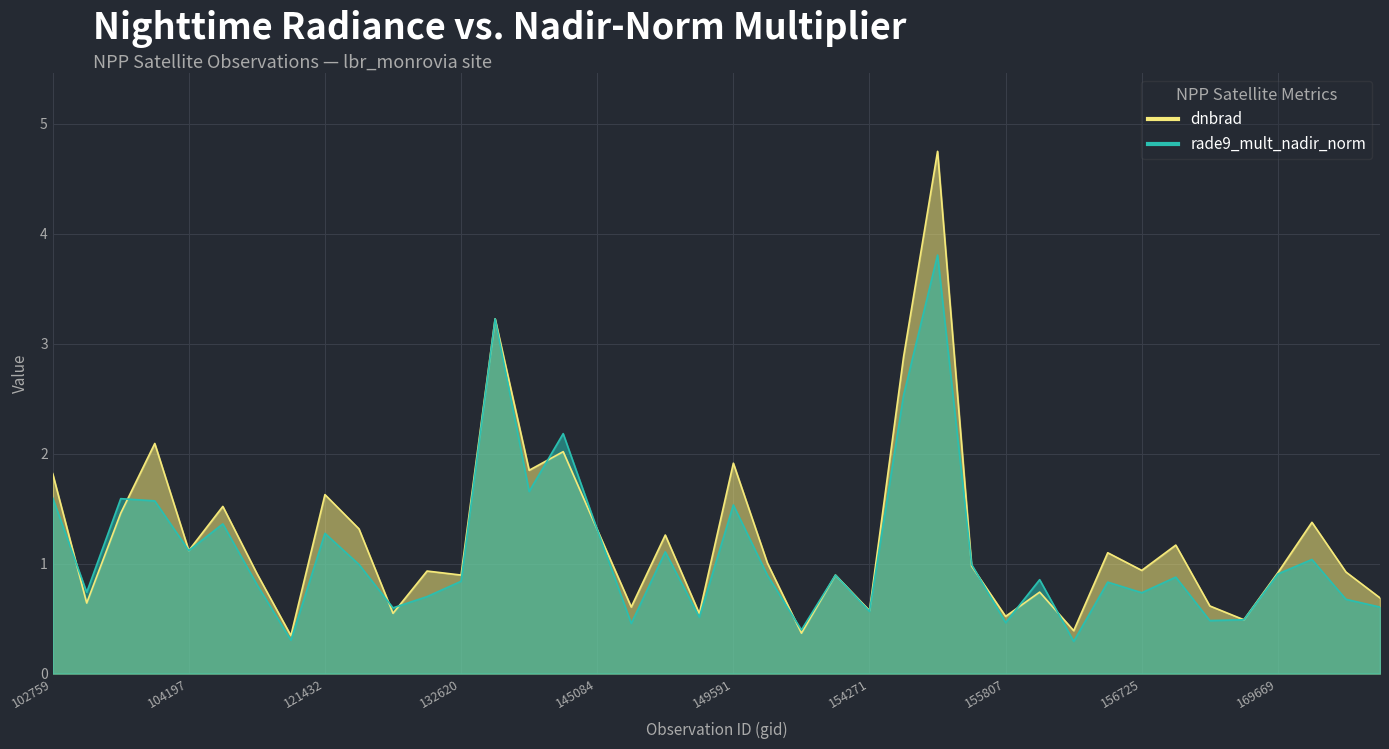

Between which two adjacent categories do rade9_mult_nadir_norm and dnbrad first intersect?

102759 and 103601